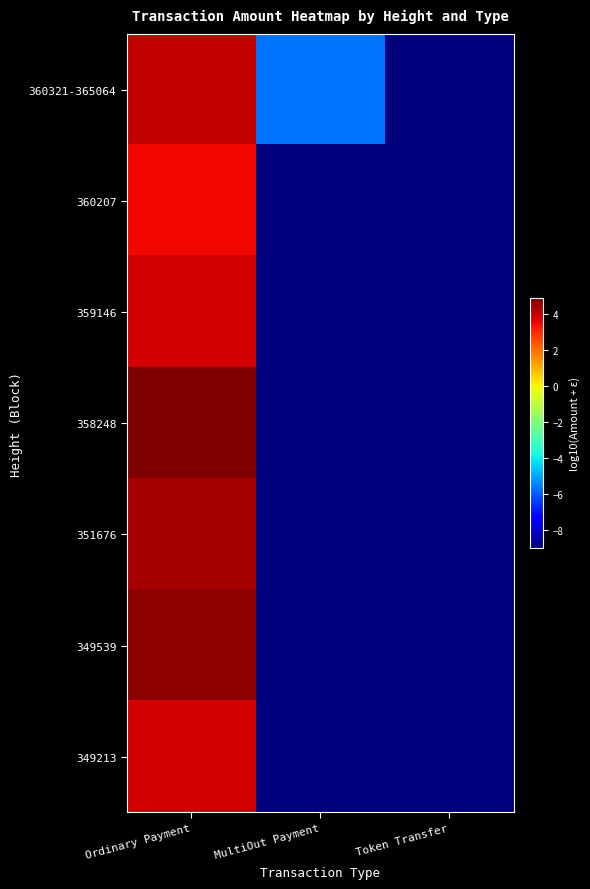

What is the maximum value shown in the chart?

4.9